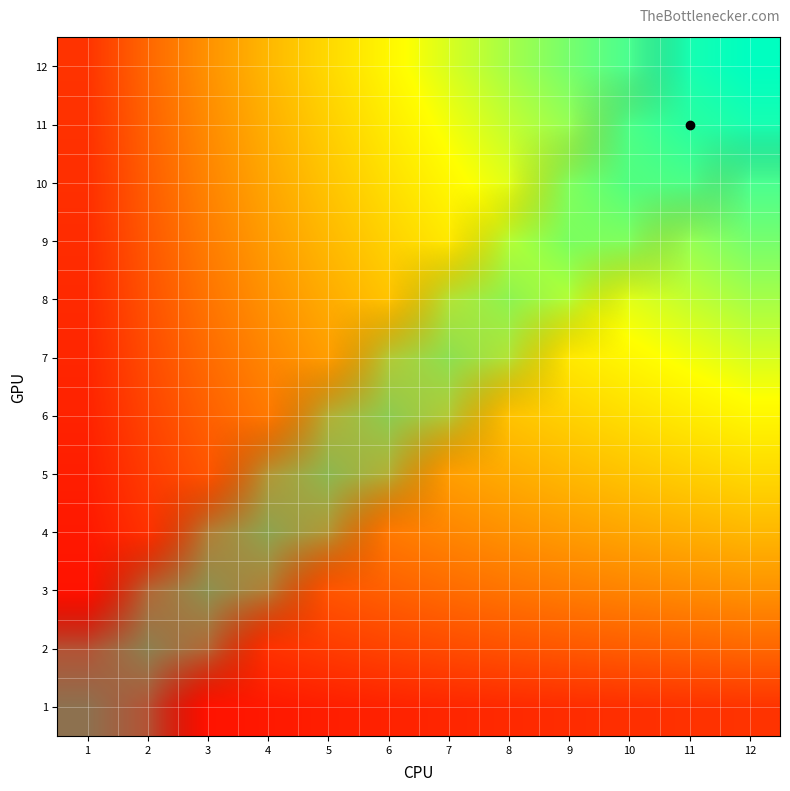

Reading left to right, transcribe all the data shown in this chart.

1: 1=0.7	2=1.1	3=1.4	4=1.6	5=1.8	6=1.9	7=2.1	8=2.2	9=2.3	10=2.4	11=2.5	12=2.6
2: 1=1.1	2=1.6	3=2.1	4=2.5	5=2.8	6=3.1	7=3.4	8=3.6	9=3.9	10=4.0	11=4.2	12=4.4
3: 1=1.4	2=2.1	3=2.7	4=3.3	5=3.7	6=4.2	7=4.5	8=4.9	9=5.2	10=5.4	11=5.7	12=5.9
4: 1=1.6	2=2.5	3=3.3	4=3.9	5=4.5	6=5.0	7=5.5	8=5.9	9=6.3	10=6.7	11=7.0	12=7.3
5: 1=1.8	2=2.8	3=3.7	4=4.5	5=5.2	6=5.8	7=6.4	8=6.9	9=7.3	10=7.7	11=8.1	12=8.5
6: 1=1.9	2=3.1	3=4.2	4=5.0	5=5.8	6=6.5	7=7.1	8=7.7	9=8.2	10=8.7	11=9.1	12=9.6
7: 1=2.1	2=3.4	3=4.5	4=5.5	5=6.4	6=7.1	7=7.8	8=8.5	9=9.0	10=9.6	11=10.1	12=10.5
8: 1=2.2	2=3.6	3=4.9	4=5.9	5=6.9	6=7.7	7=8.5	8=9.2	9=9.8	10=10.4	11=10.9	12=11.5
9: 1=2.3	2=3.9	3=5.2	4=6.3	5=7.3	6=8.2	7=9.0	8=9.8	9=10.5	10=11.1	11=11.7	12=12.3
10: 1=2.4	2=4.0	3=5.4	4=6.7	5=7.7	6=8.7	7=9.6	8=10.4	9=11.1	10=11.8	11=12.5	12=13.1
11: 1=2.5	2=4.2	3=5.7	4=7.0	5=8.1	6=9.1	7=10.1	8=10.9	9=11.7	10=12.5	11=13.2	12=13.8
12: 1=2.6	2=4.4	3=5.9	4=7.3	5=8.5	6=9.6	7=10.5	8=11.5	9=12.3	10=13.1	11=13.8	12=14.4